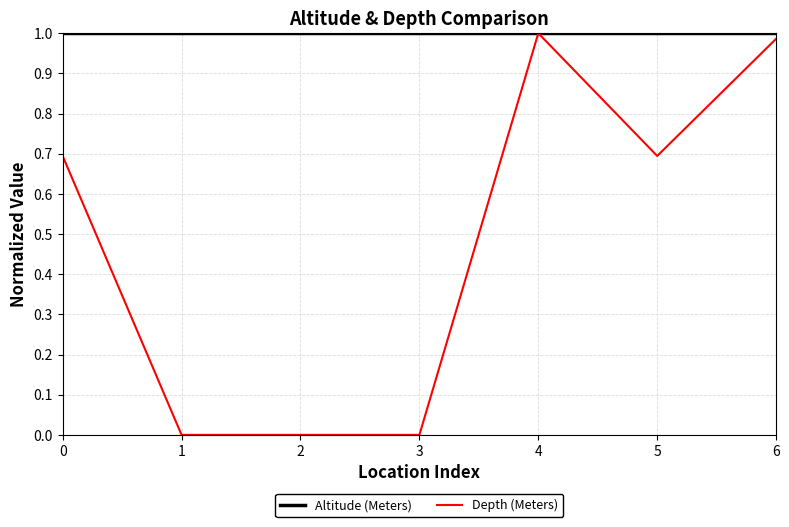

Which series has the largest range (max minus min)?

Depth (Meters)